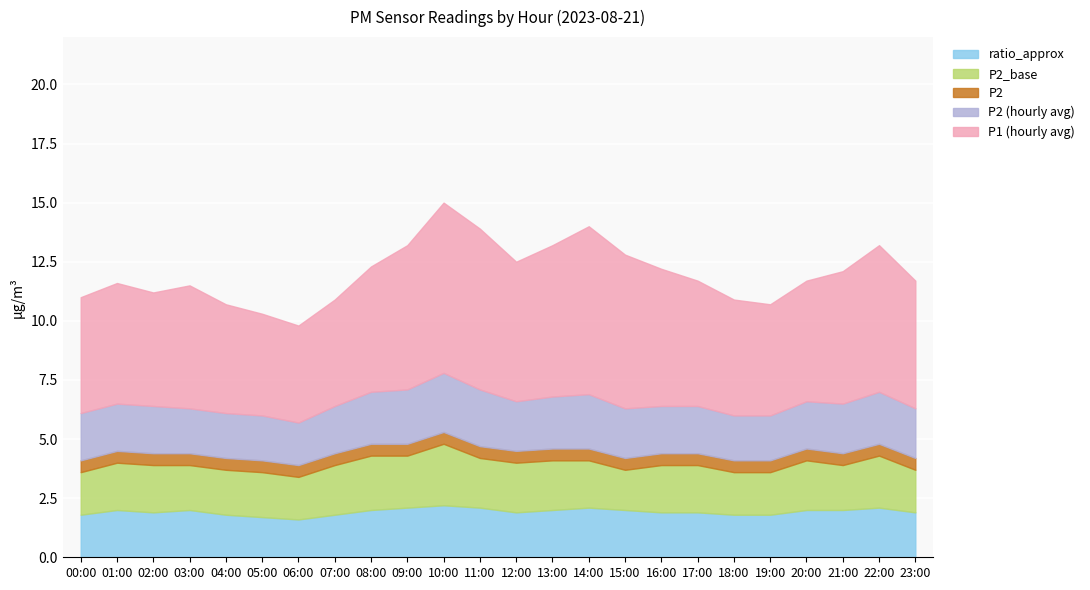

How many ratio_approx values are between 1 and 2?

19